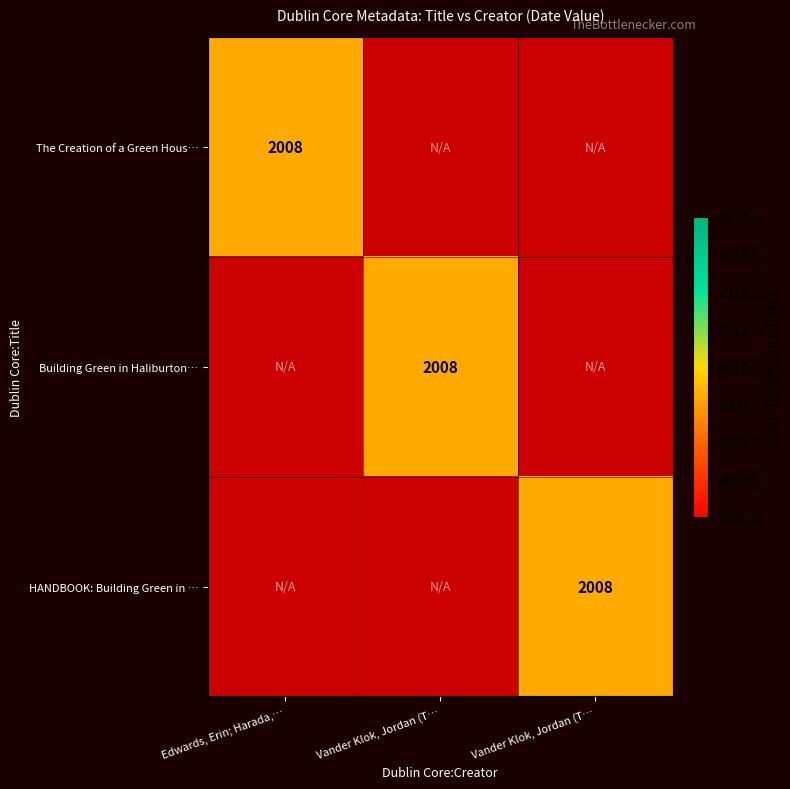

Which series has the widest spread of values?

The Creation of a Green Housing Tour